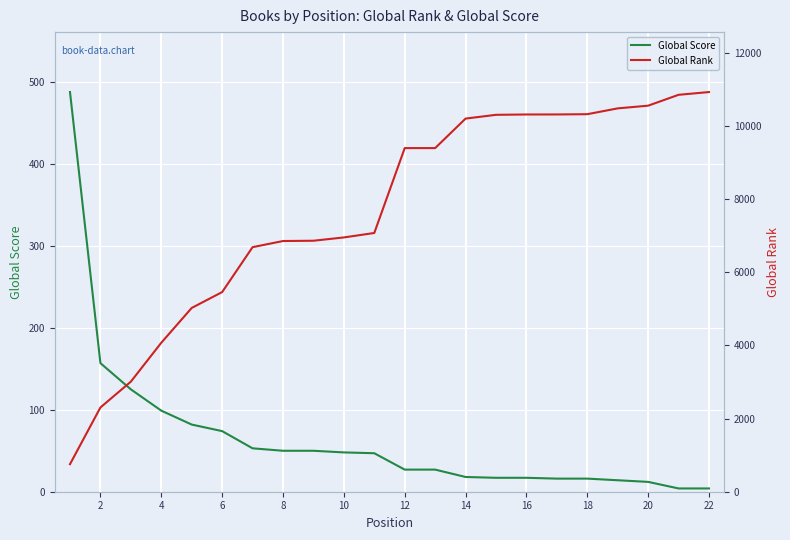

True or false: Global Rank has more than 1 points higher than both neighbors.

False